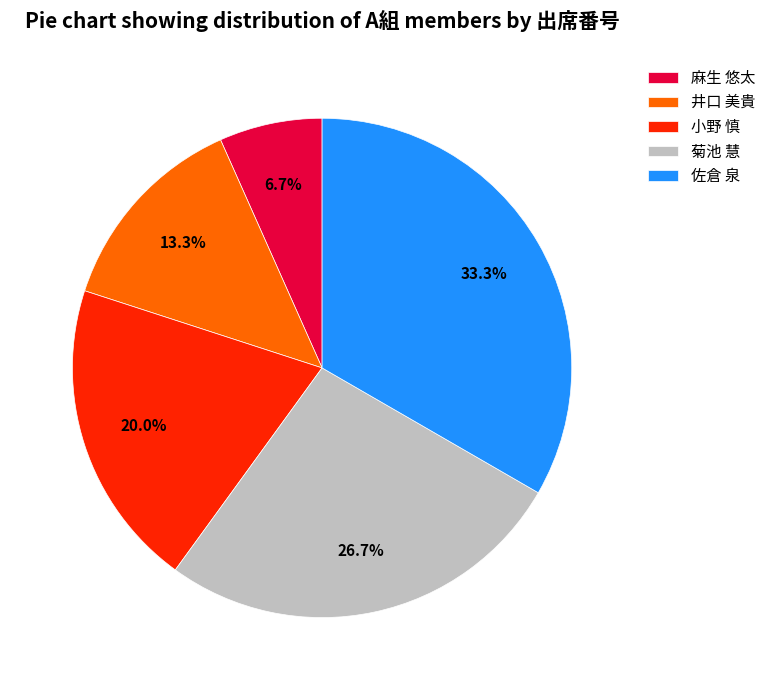

How many segments does this pie chart have?

5